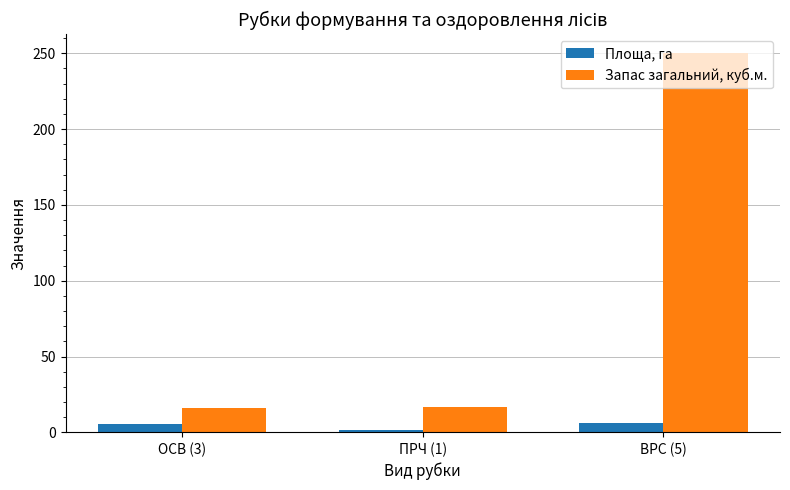

What is the average value of the Запас загальний, куб.м. series?

94.3